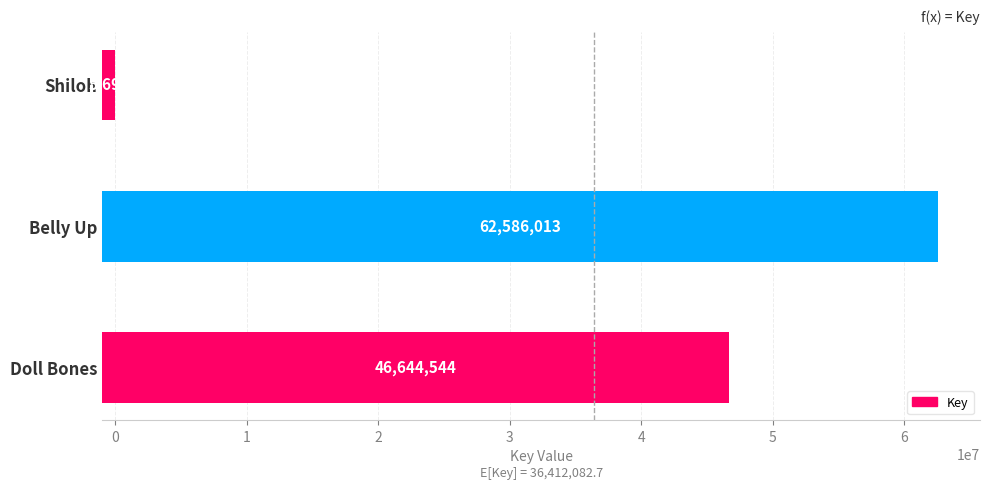

Does the chart contain any negative values?

No